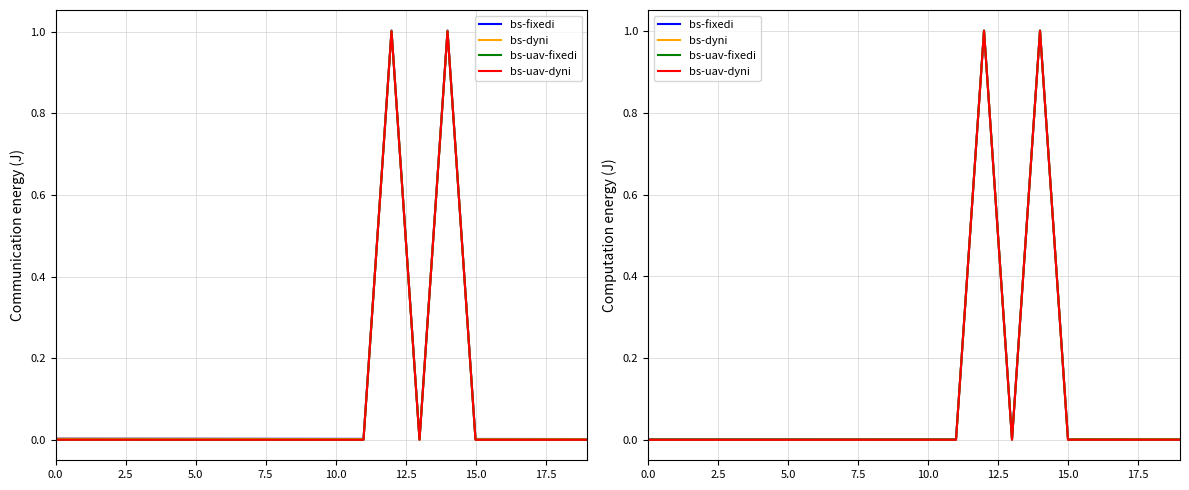

Which series has the largest total across all categories?

bs-fixedi